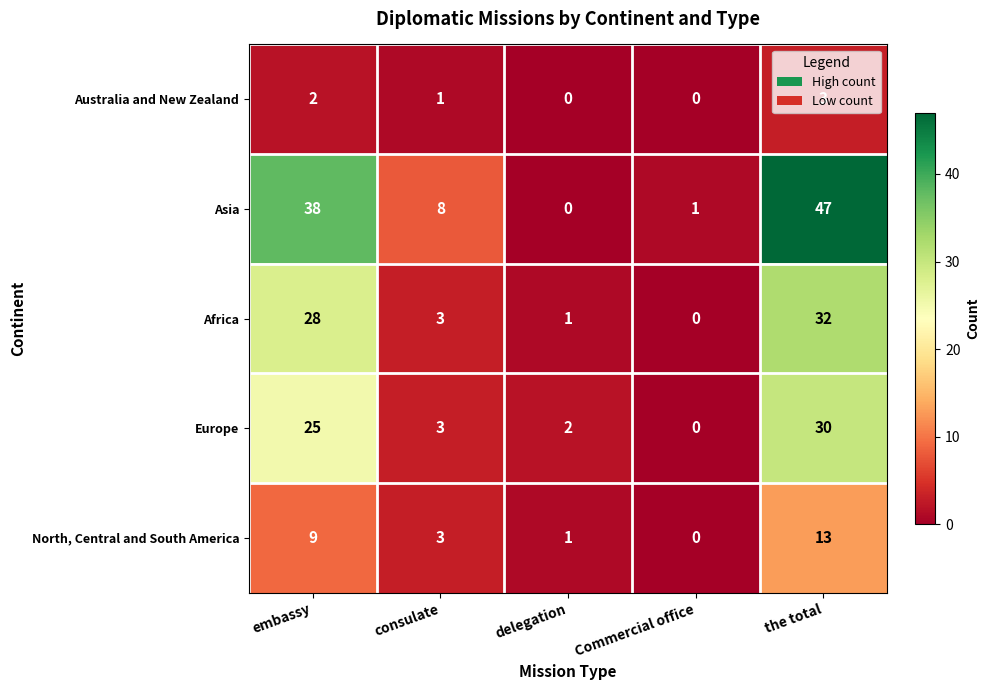

Which category has the lowest value in the Europe series?

Commercial office